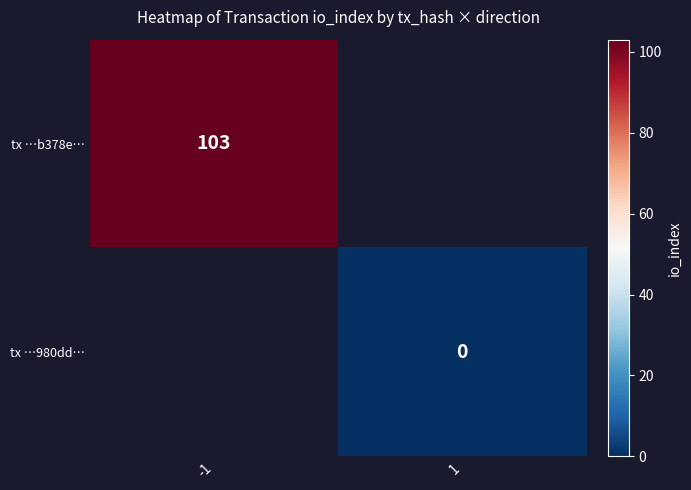

At which category does the chart reach its peak across all series?

-1